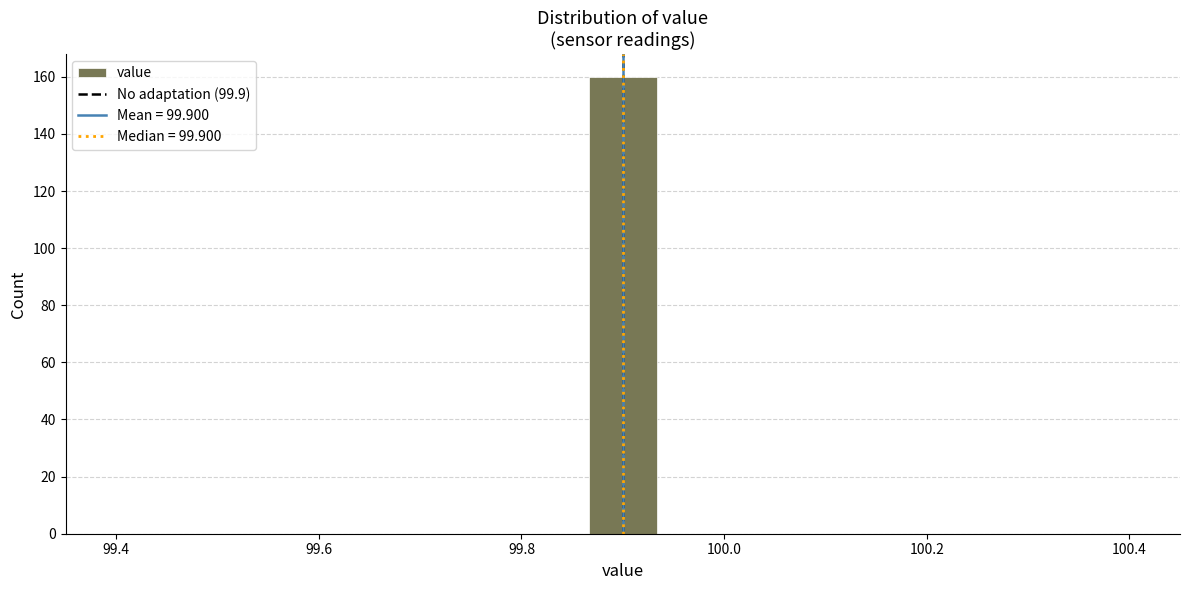

Read against the x-axis, roughly where is the centre of the tallest bar?

99.90